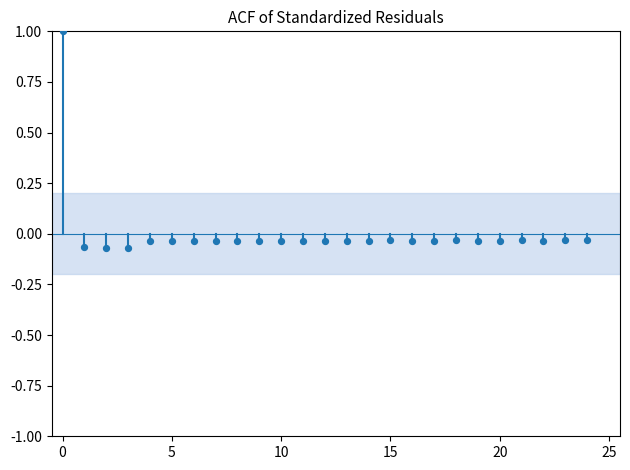

Count the number of points in this scatter plot.

25